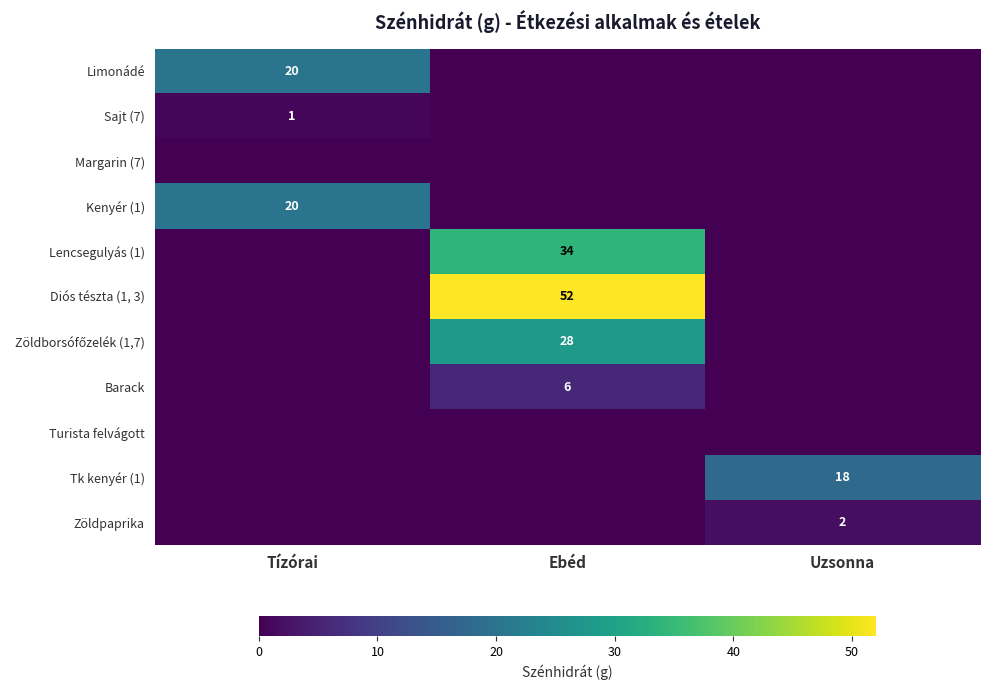

At which category does the chart reach its minimum across all series?

Ebéd